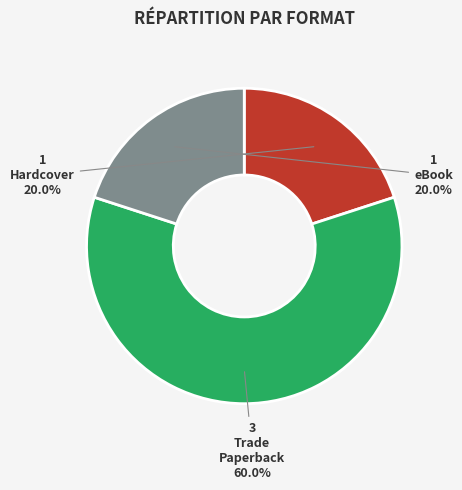

Does any single category account for the majority?

Yes